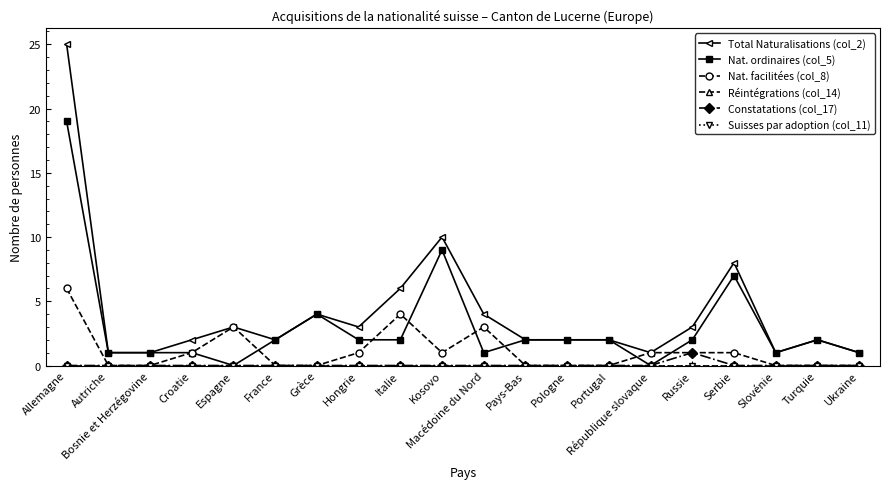

True or false: Suisses par adoption (col_11) and Réintégrations (col_14) intersect in this chart.

False